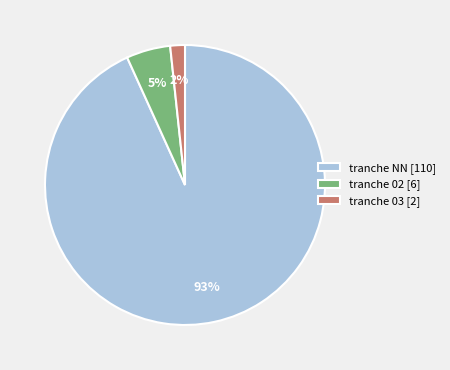

How many slices are in this pie chart?

3